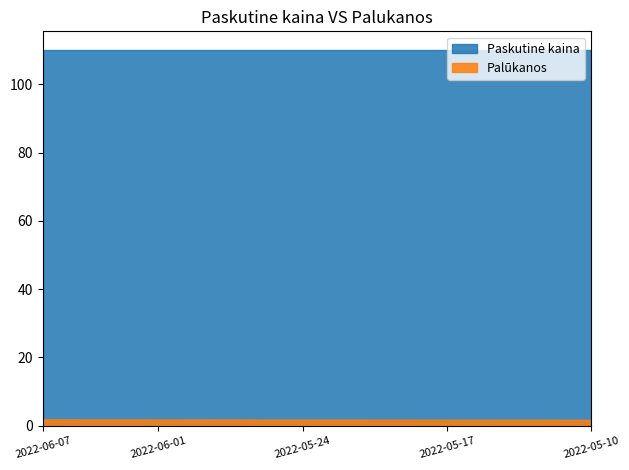

True or false: Palūkanos has more than 2 interior local peaks.

False